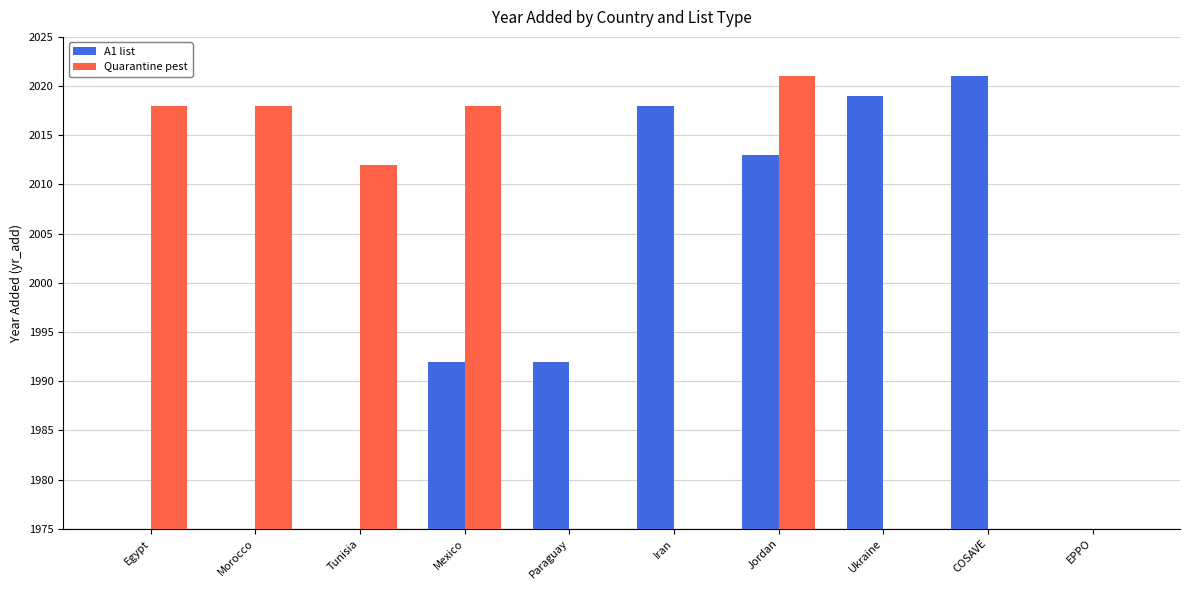

Where does the A1 list series first go above 17?

Iran